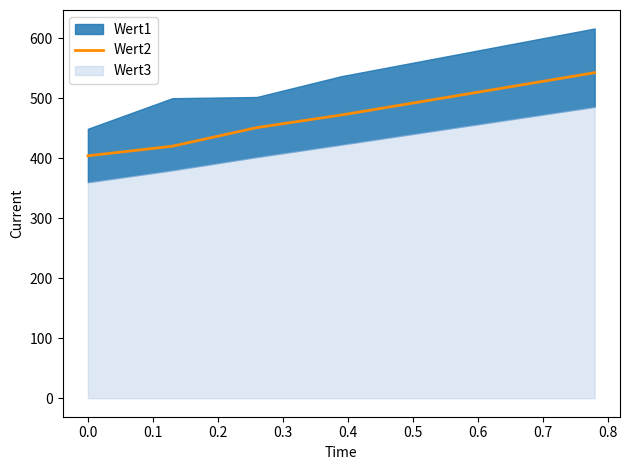

What position from the right is 0.0?

6